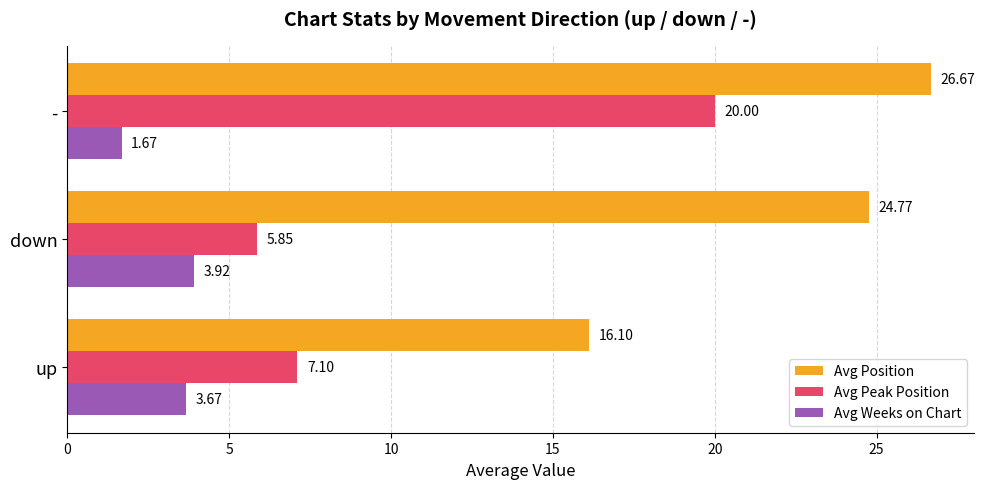

What is the greatest value displayed?

26.7